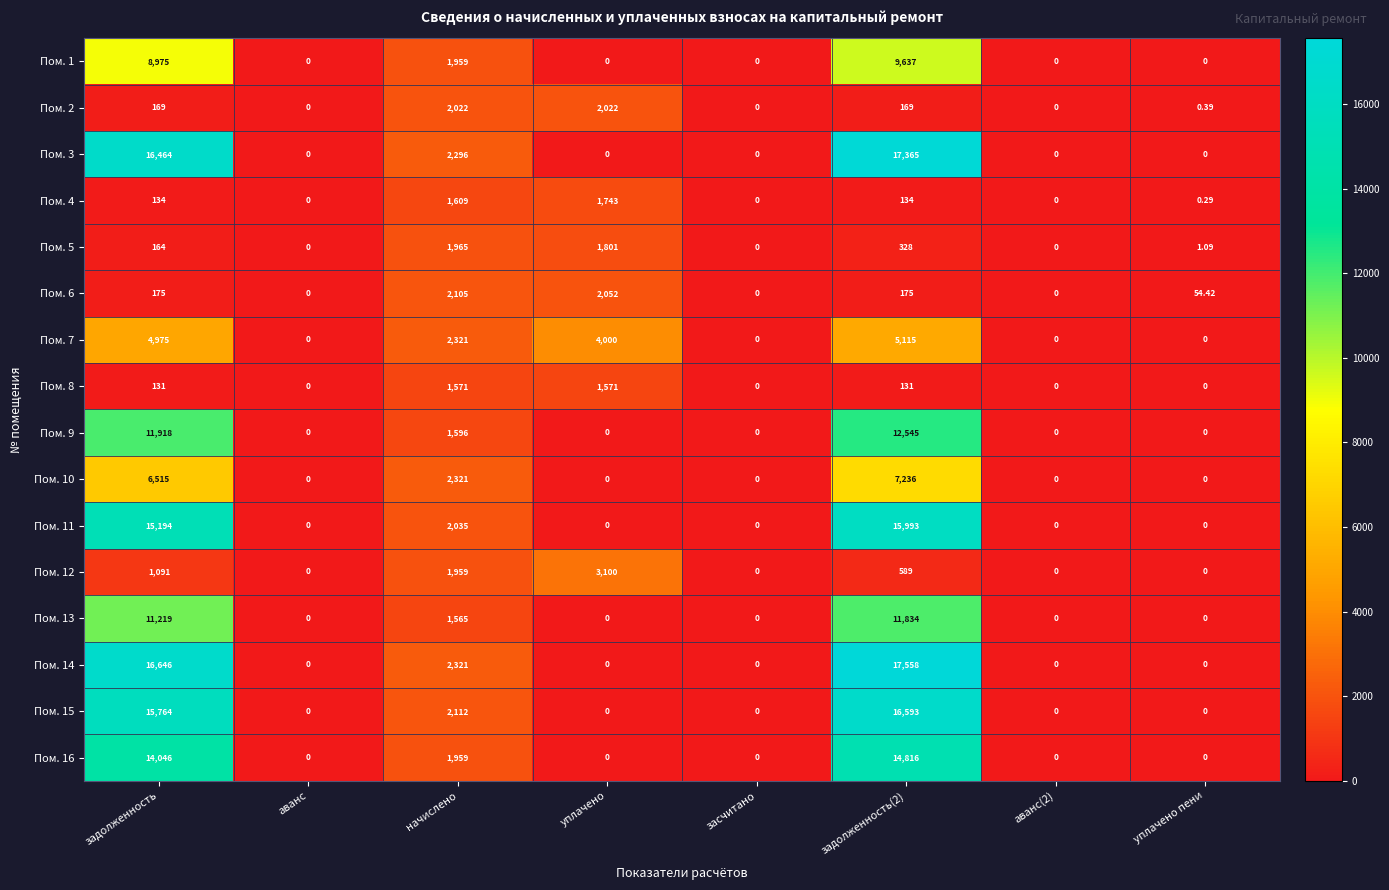

Which series has the widest spread of values?

Пом. 14